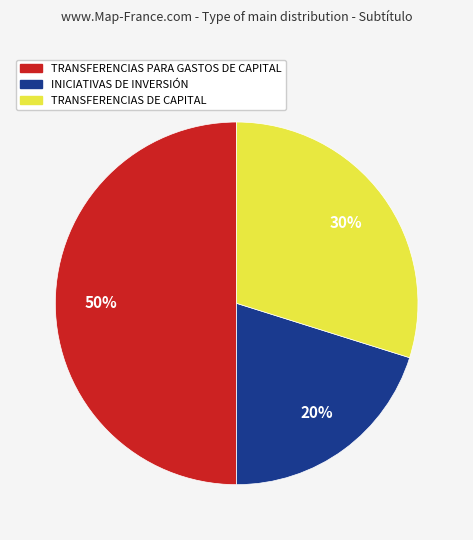

Approximately how many times larger is the value at INICIATIVAS DE INVERSIÓN compared to TRANSFERENCIAS DE CAPITAL?

0.7